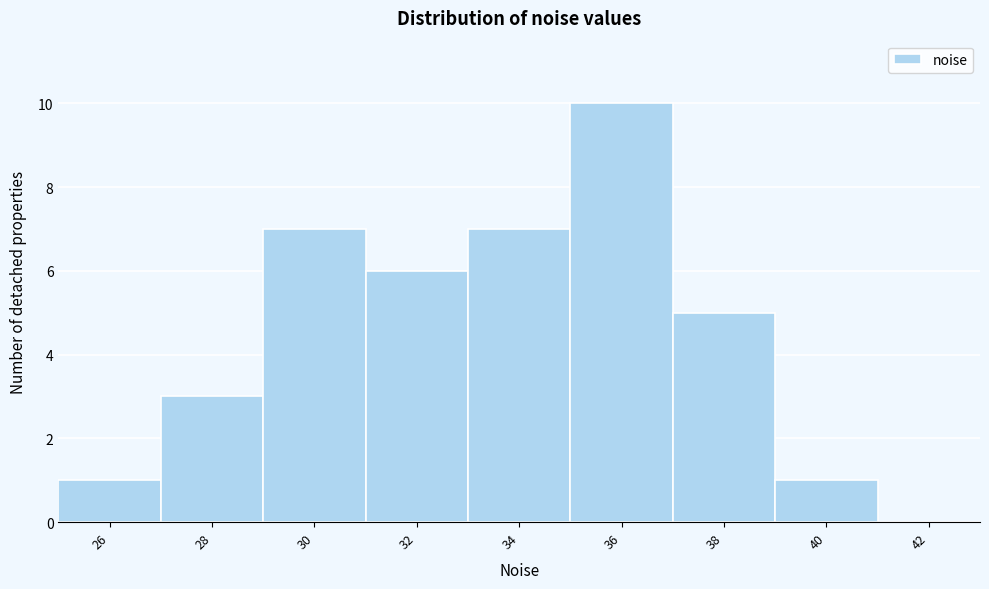

Reading right to left, what are all the values shown in this chart?

42=0	40=1	38=5	36=10	34=7	32=6	30=7	28=3	26=1